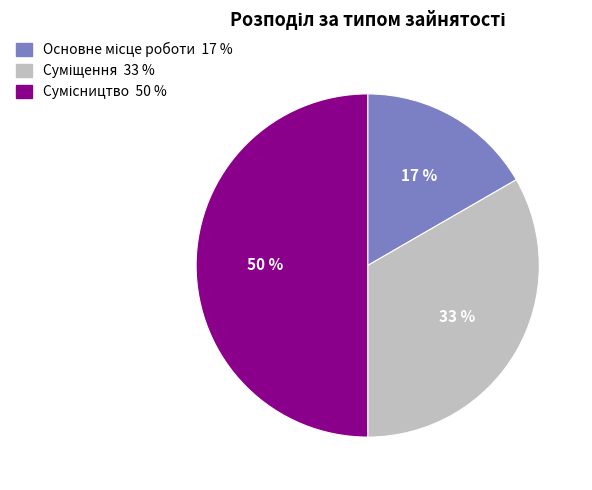

To the nearest percent, what is the difference between the largest and smallest slice percentages?

33%